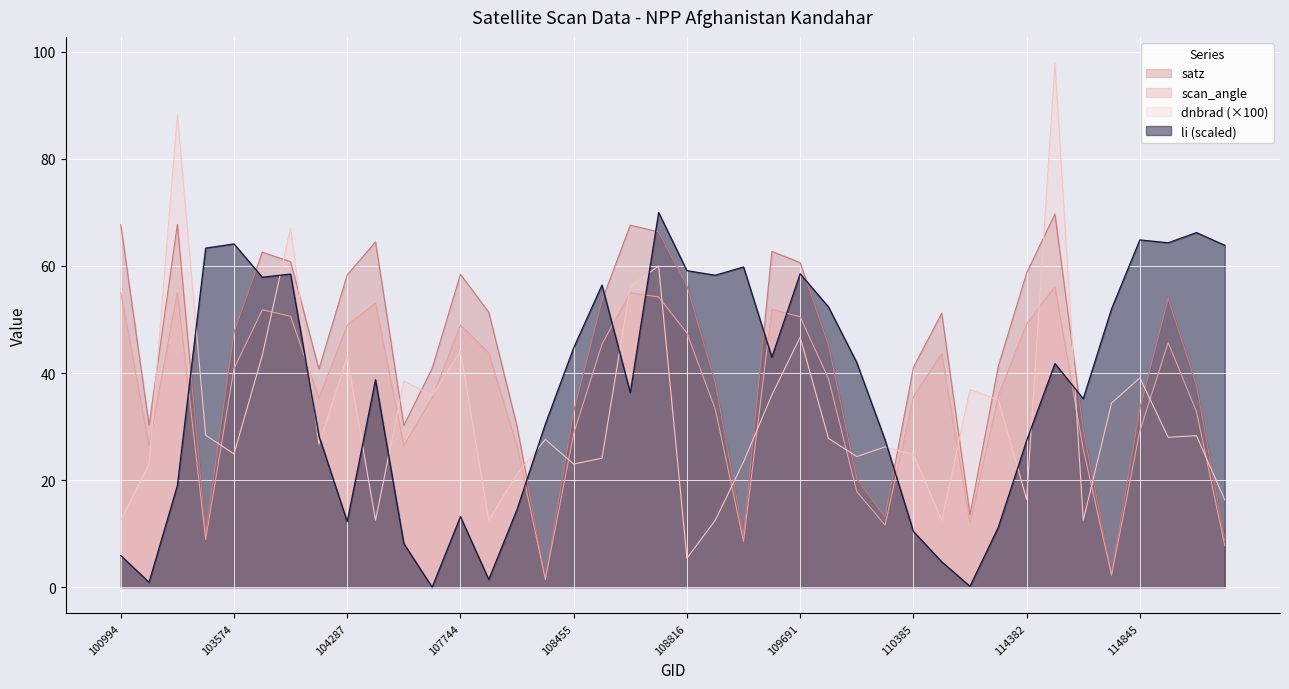

The scan_angle series shows 46.4 at 108103. True or false?

False